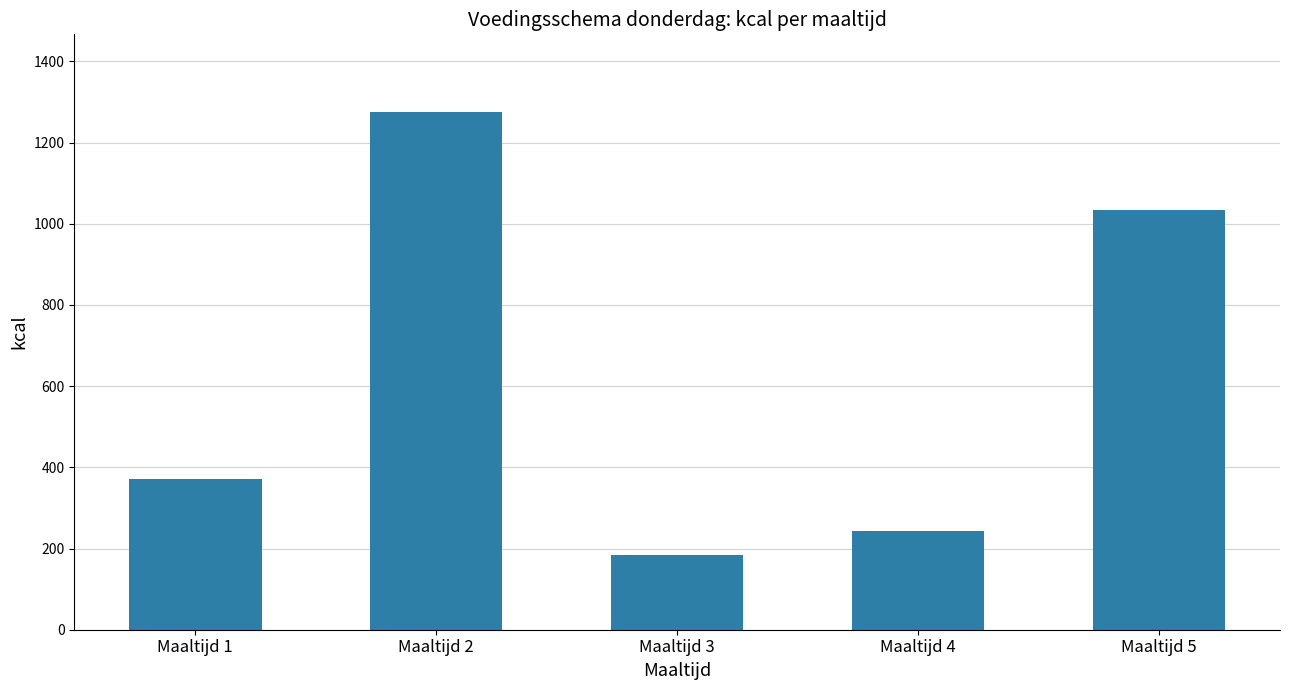

Where is the data nearest to the value 729?

Maaltijd 5